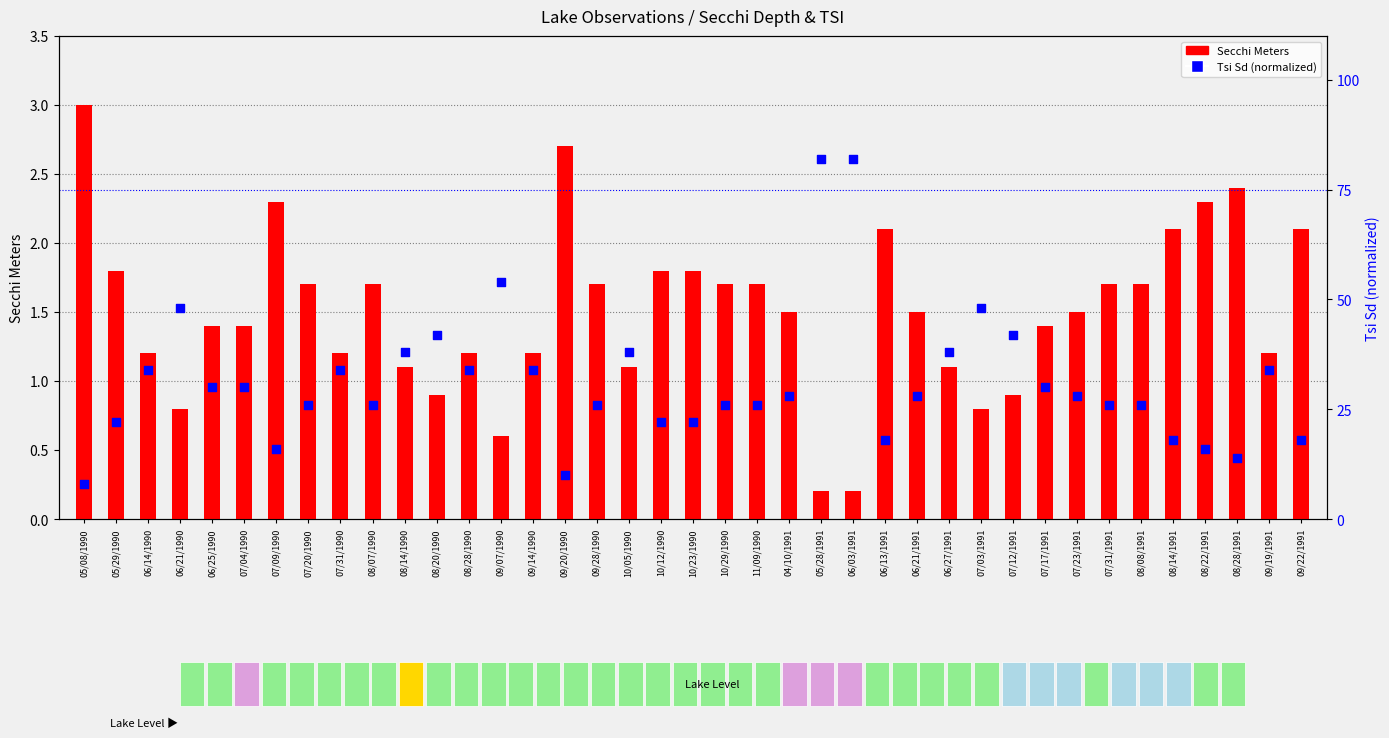

Which series reaches the maximum Y coordinate?

Tsi Sd (percentile)